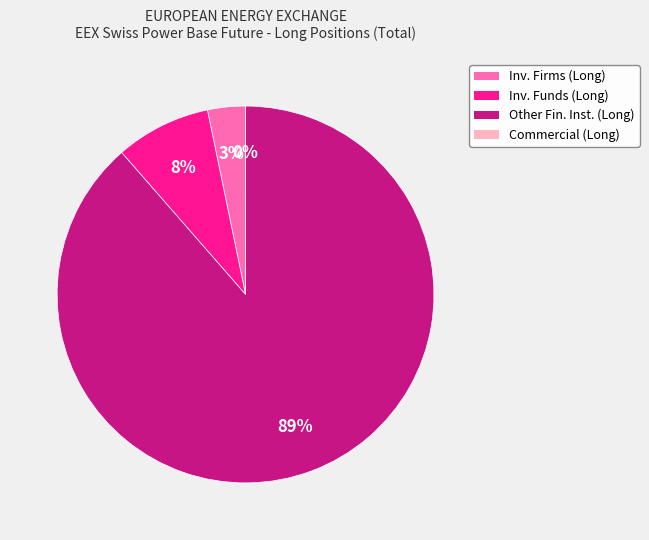

What percentage do Investment Funds (Long) and Commercial Undertakings (Long) together represent?

8.2%